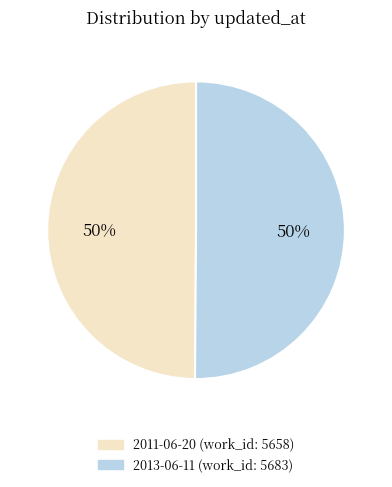

To the nearest percent, what is the average slice percentage?

50%